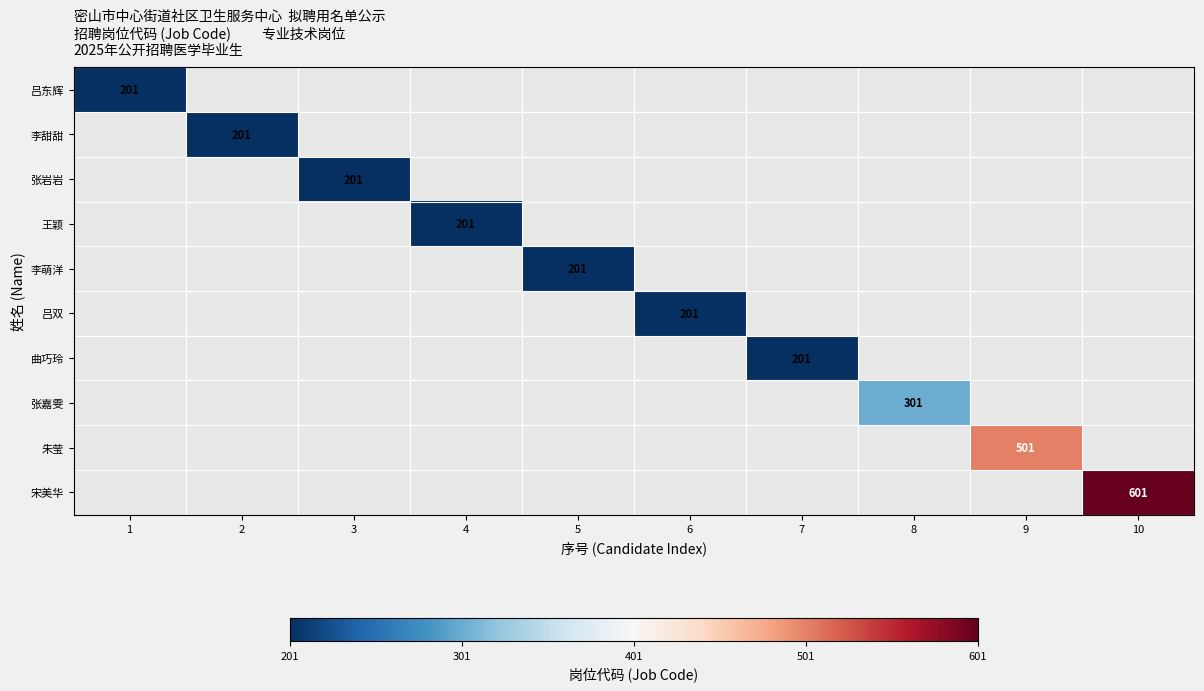

True or false: 李甜甜 has a value of 201 at 2.

True